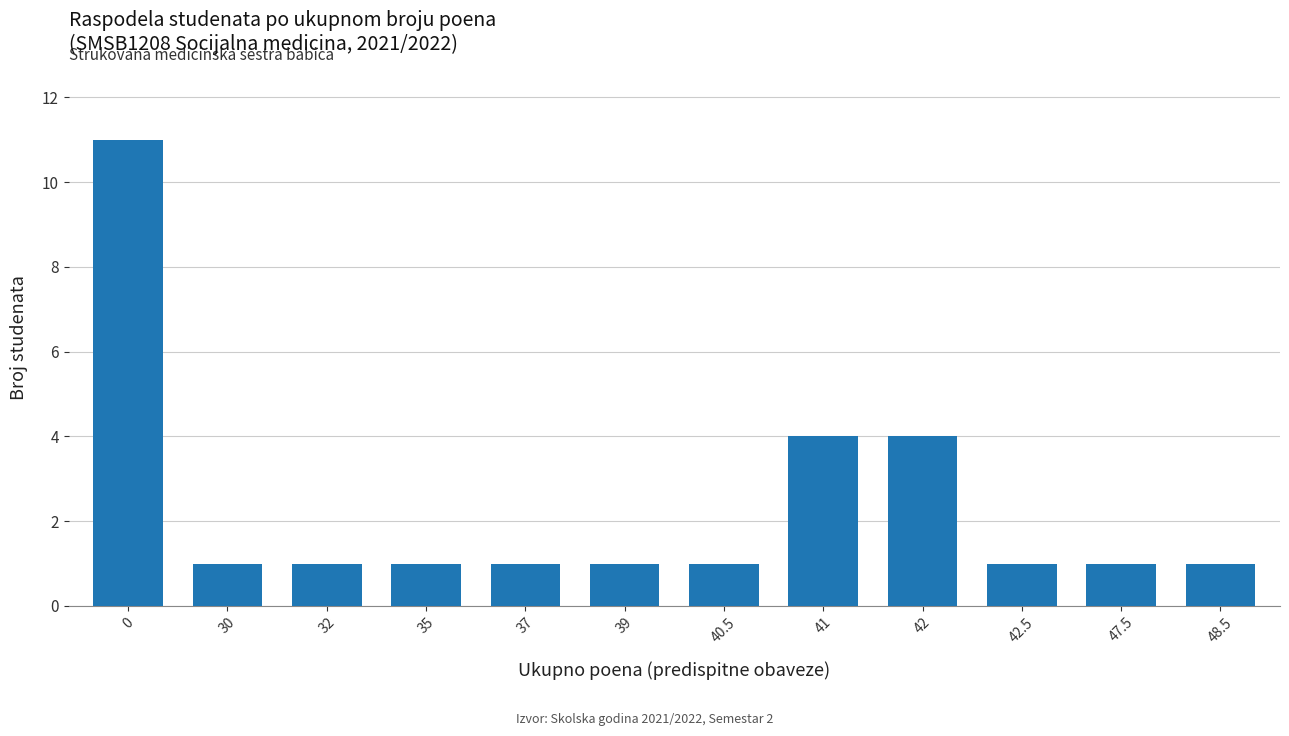

What is the label of the 2nd bar from the right?

47.5